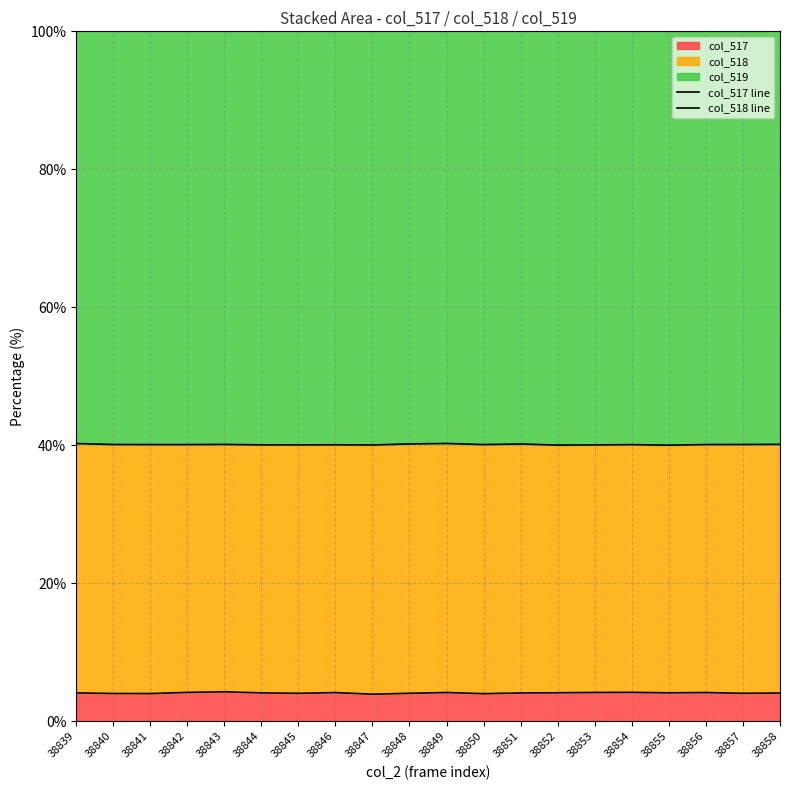

Does the chart have visible grid lines?

Yes